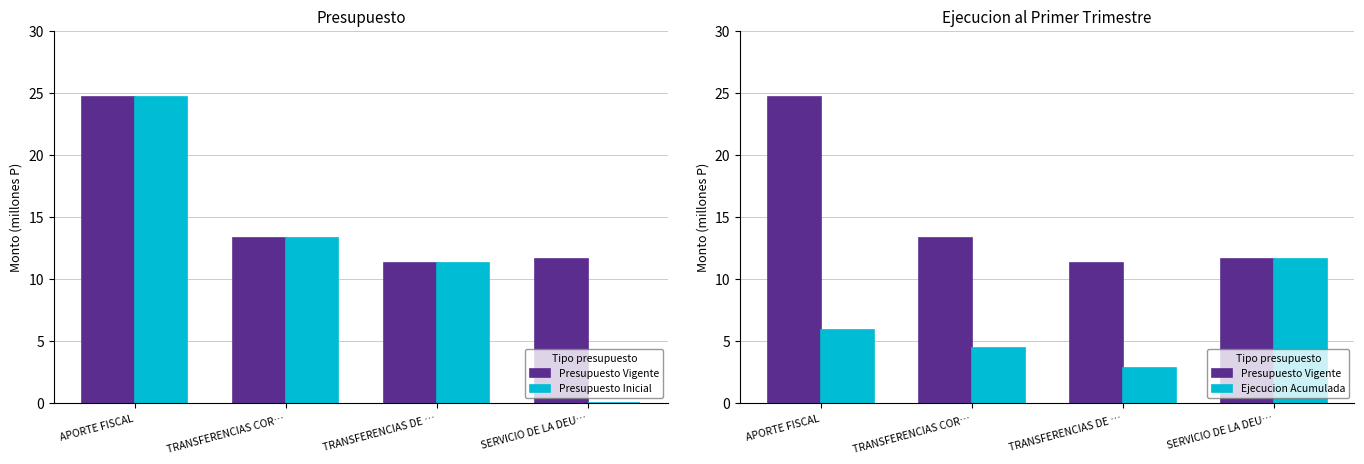

What is the highest value of the Presupuesto Inicial series?

24.7